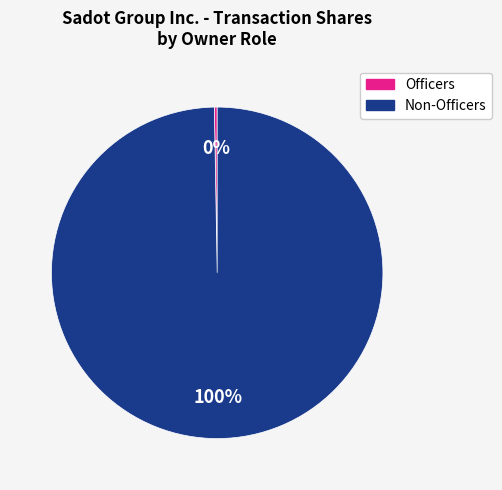

To the nearest percent, what is the average slice percentage?

50%